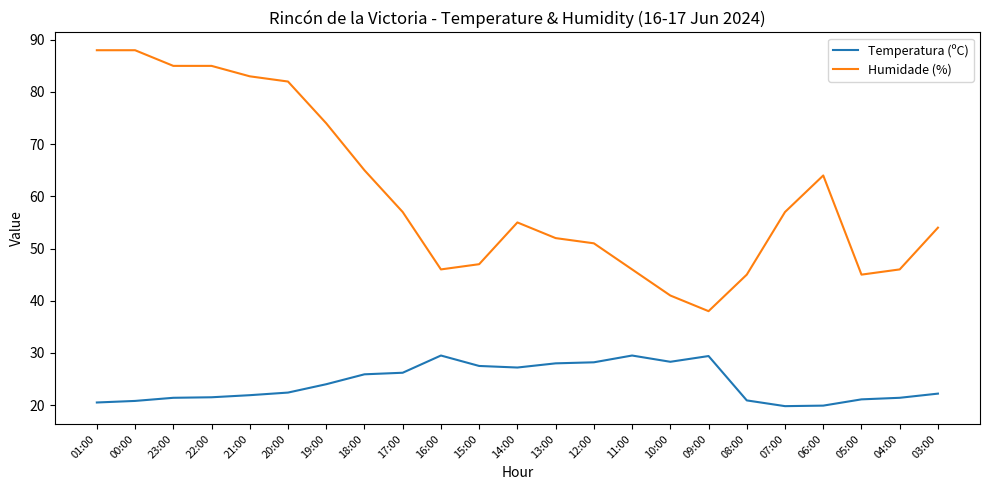

What is the minimum value for Temperatura (ºC)?

19.8